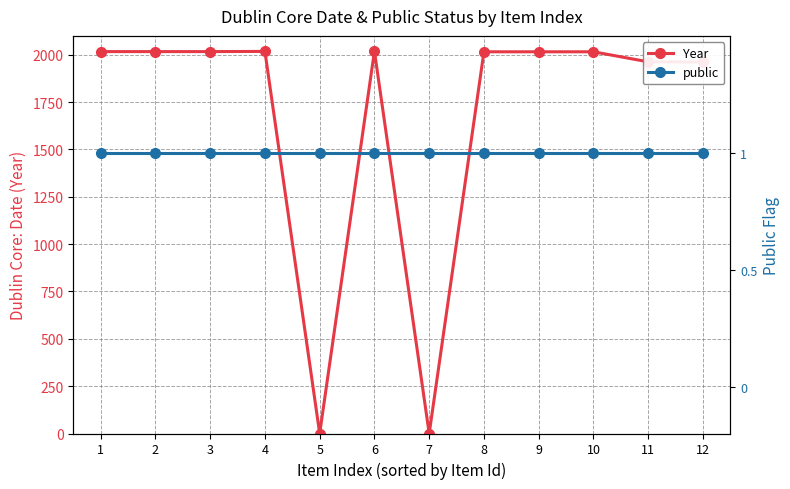

Where is Year nearest to the value 1009?

12